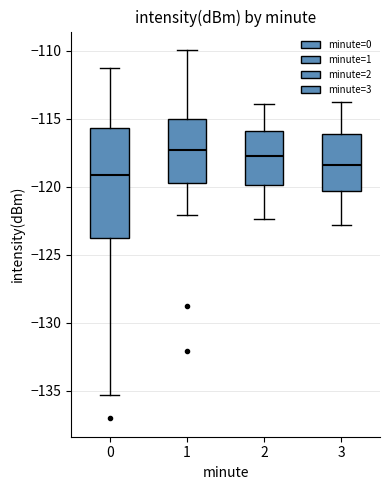

Reading left to right, transcribe this box plot: for each box, give where its median line is, the range the box spans, and where its two whiskers end, as read against the y-axis. The values are not printed on the chart, so give them approximately, as read against the axis.

0: median -119.0, box -124.0 to -115.5, whiskers -135.5 to -111.0
1: median -117.5, box -119.5 to -115.0, whiskers -122.0 to -110.0
2: median -117.5, box -120.0 to -116.0, whiskers -122.5 to -114.0
3: median -118.5, box -120.5 to -116.0, whiskers -123.0 to -114.0